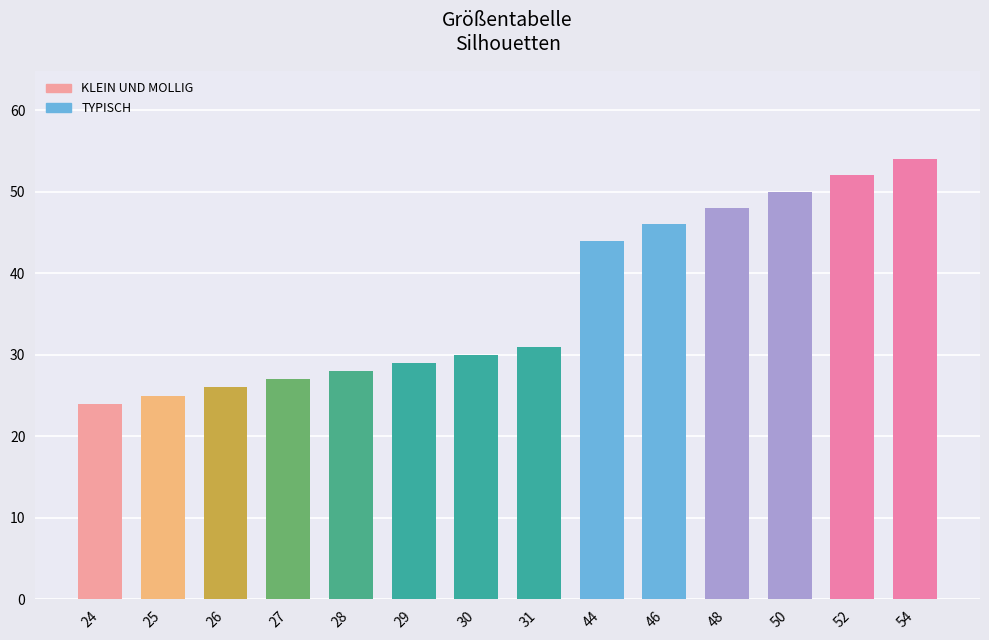

What is the difference between the values at 48 and 54?

6